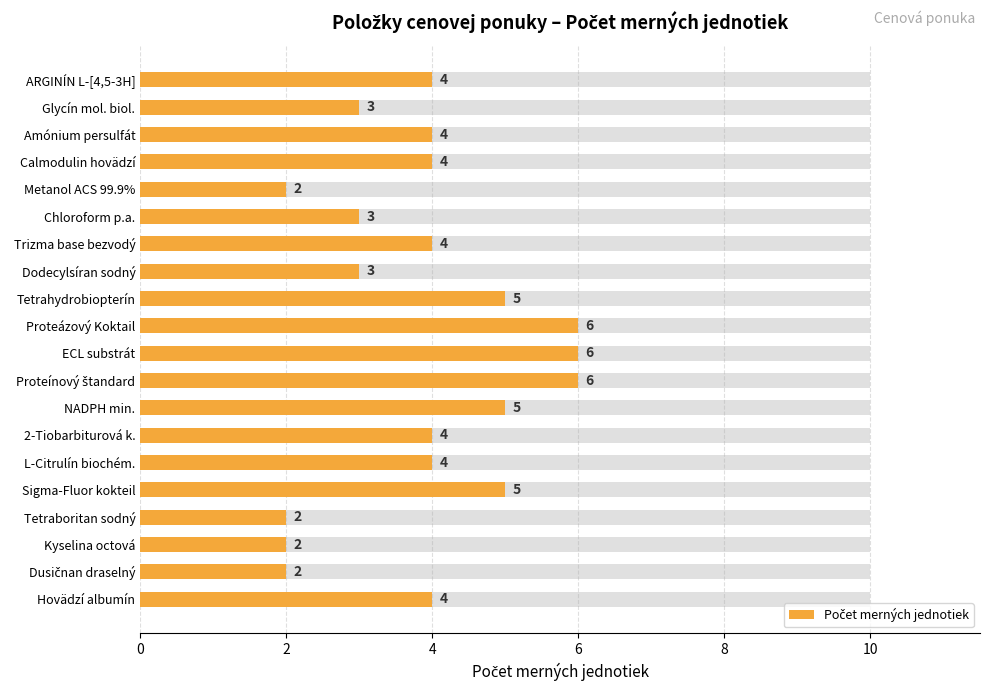

Does the chart contain stacked bars?

No